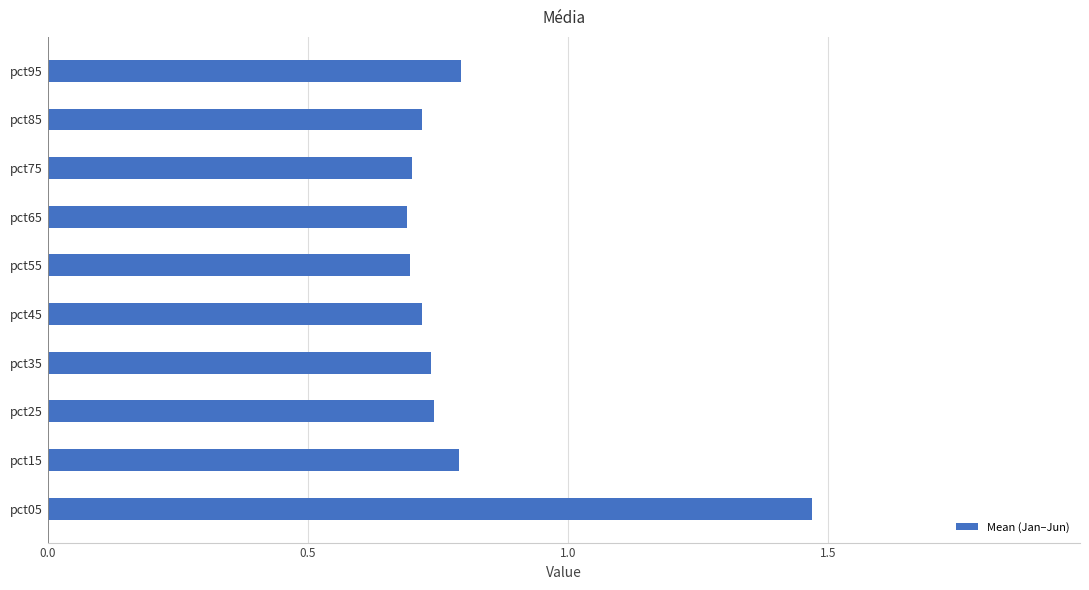

What is the average value?

0.8